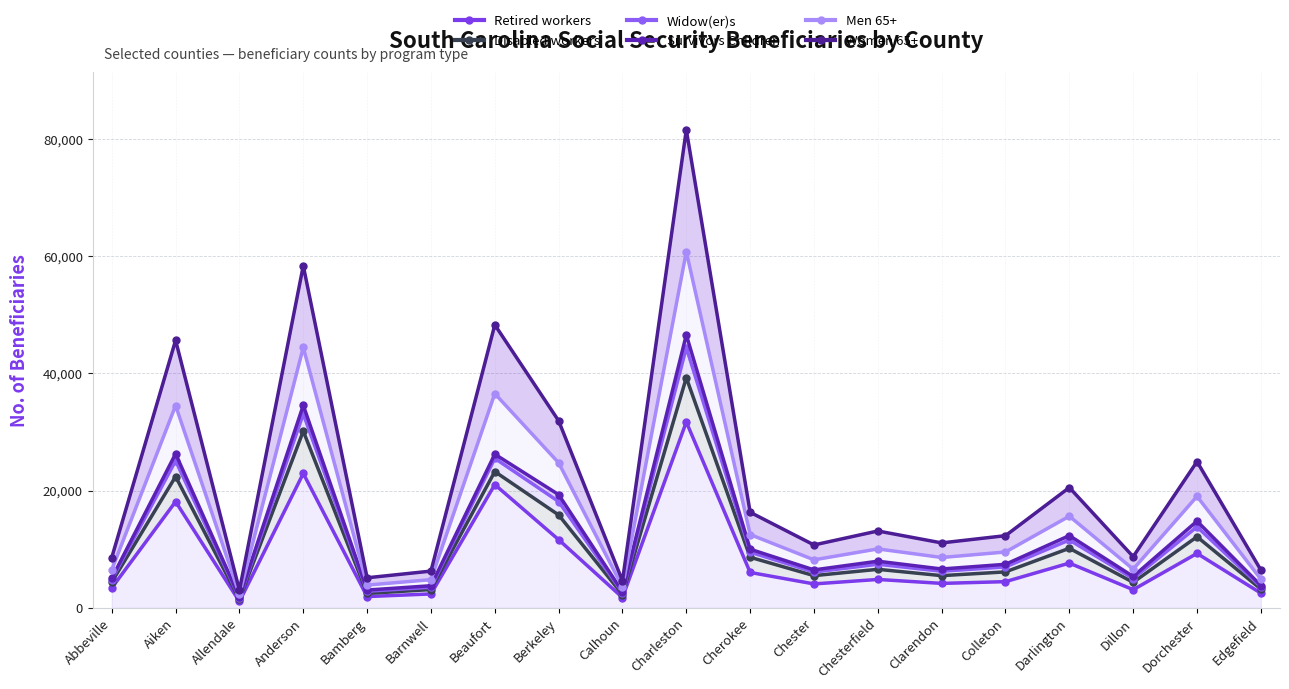

True or false: Women 65+ has more than 0 points higher than both neighbors.

True